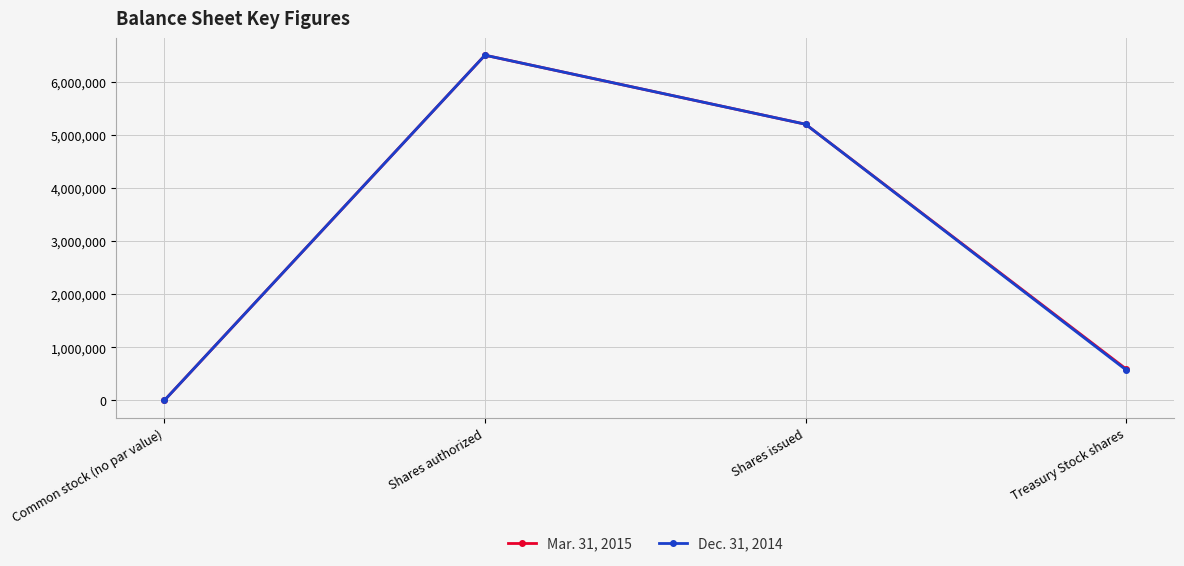

What is the greatest value displayed?

6500000